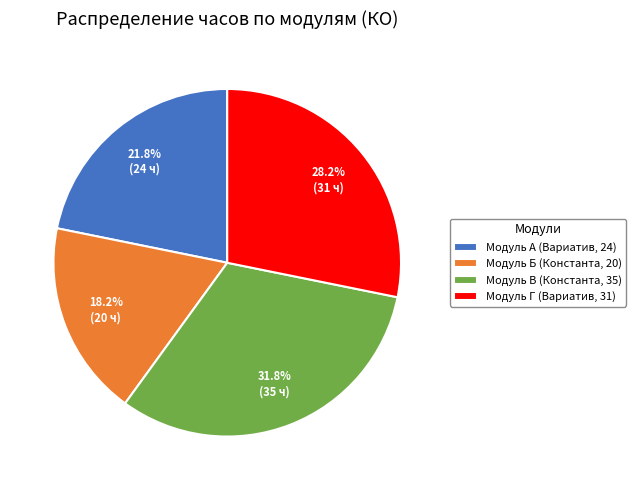

To the nearest percent, what is the average slice percentage?

25%